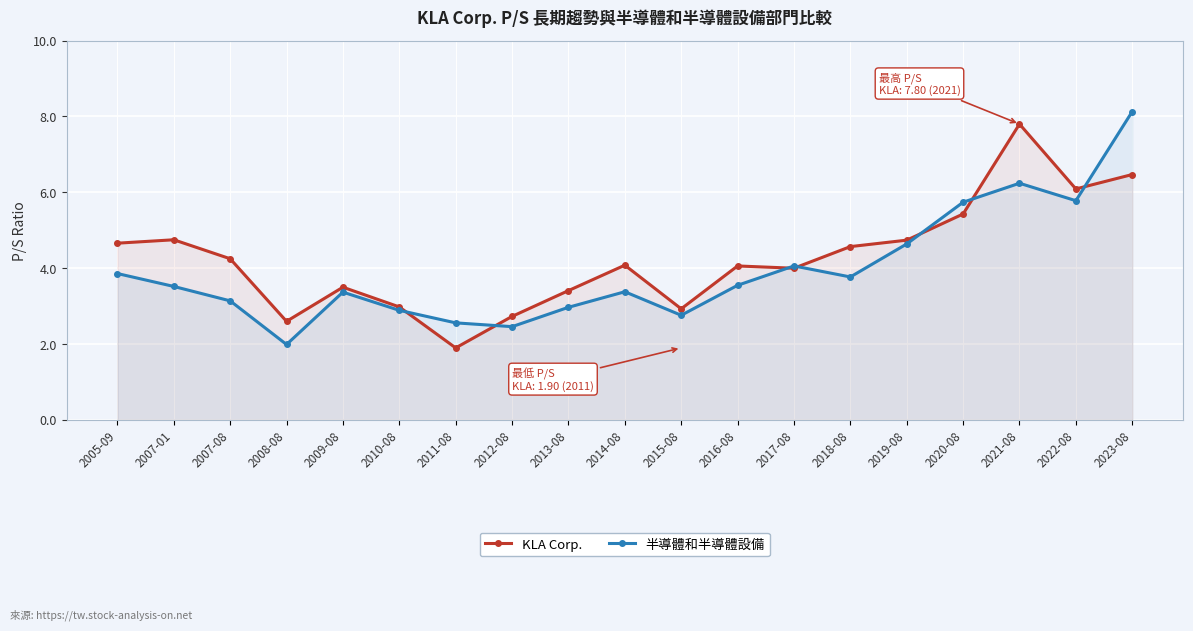

How many categories are shown in the chart?

19